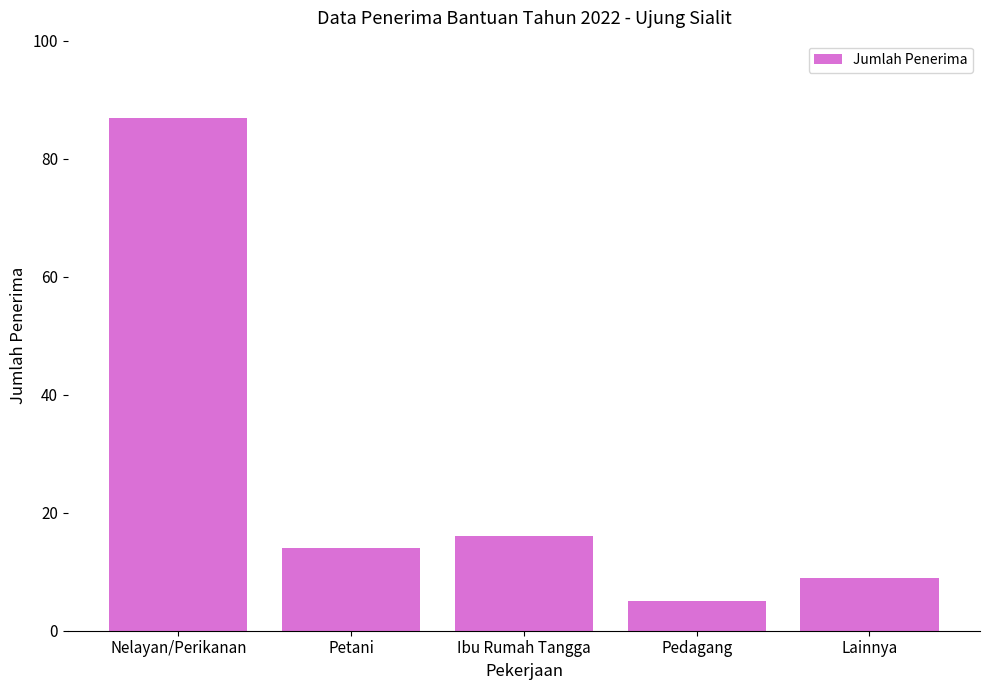

List the labels in order of value, smallest first.

Pedagang, Lainnya, Petani, Ibu Rumah Tangga, Nelayan/Perikanan